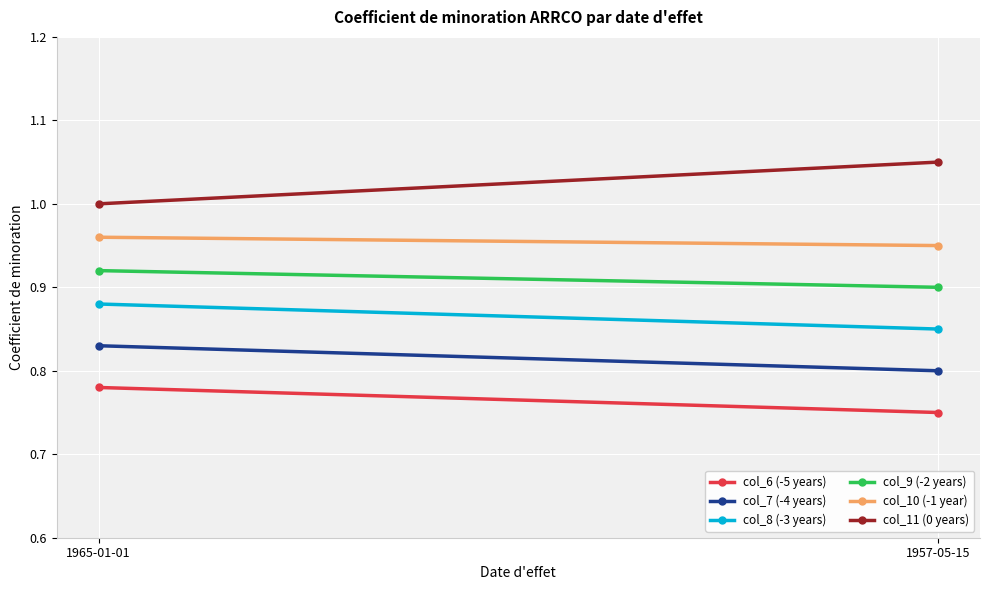

List the series in order of their peak value, lowest first.

col_6 (-5 years), col_7 (-4 years), col_8 (-3 years), col_9 (-2 years), col_10 (-1 year), col_11 (0 years)